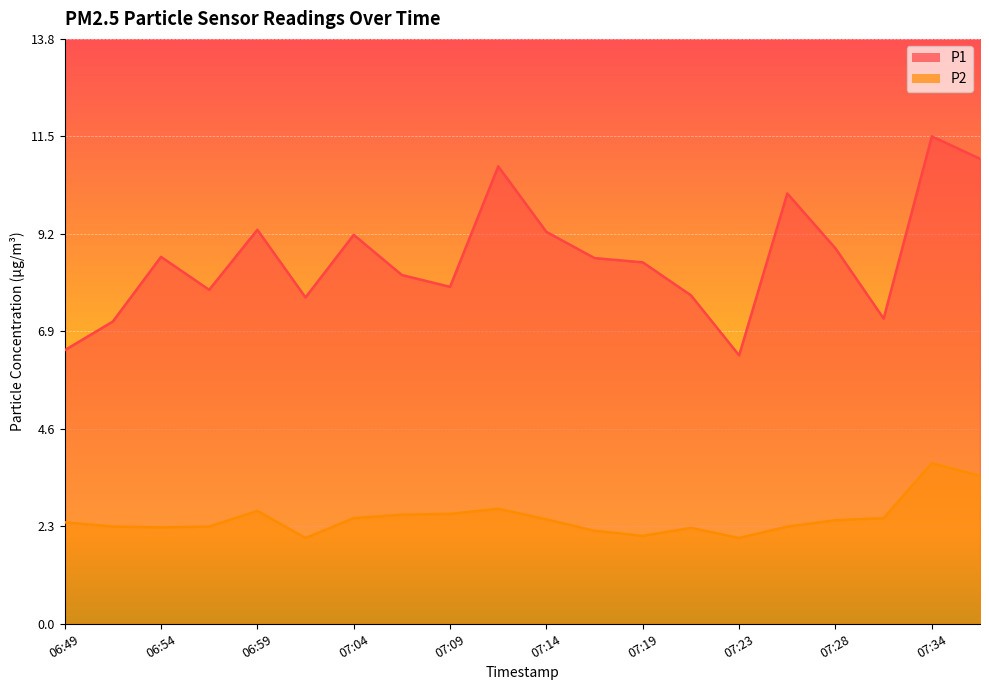

Reading left to right, extract all data points from this chart.

P1: 06:49=6.5	06:52=7.2	06:54=8.7	06:57=7.9	06:59=9.3	07:01=7.7	07:04=9.2	07:06=8.2	07:09=8.0	07:11=10.8	07:14=9.3	07:16=8.7	07:19=8.6	07:21=7.8	07:23=6.3	07:26=10.2	07:28=8.9	07:31=7.2	07:34=11.5	07:36=11.0
P2: 06:49=2.4	06:52=2.3	06:54=2.3	06:57=2.3	06:59=2.7	07:01=2.0	07:04=2.5	07:06=2.6	07:09=2.6	07:11=2.7	07:14=2.5	07:16=2.2	07:19=2.1	07:21=2.3	07:23=2.0	07:26=2.3	07:28=2.5	07:31=2.5	07:34=3.8	07:36=3.5